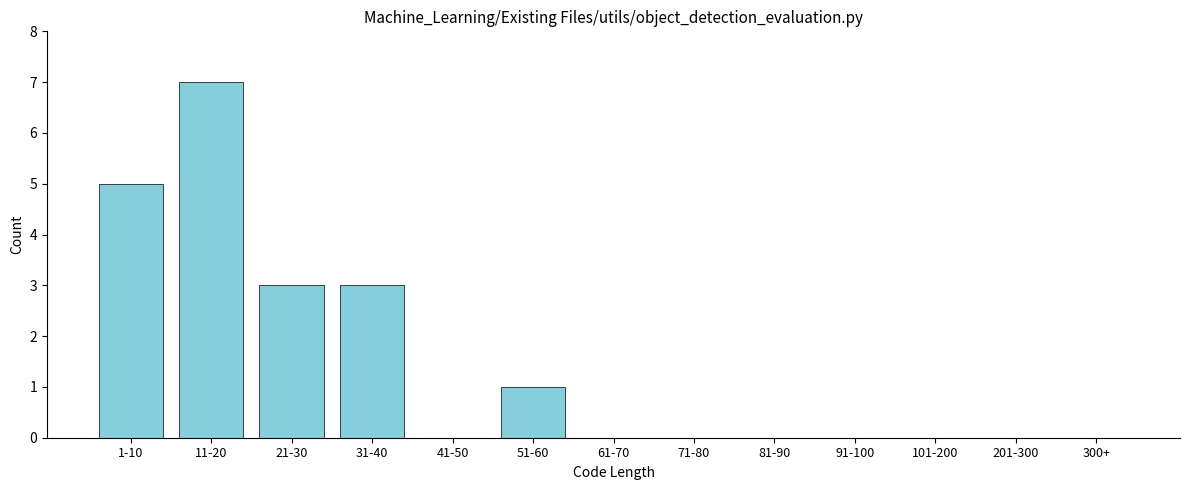

Reading right to left, list all the values displayed in this chart.

300+=0	201-300=0	101-200=0	91-100=0	81-90=0	71-80=0	61-70=0	51-60=1	41-50=0	31-40=3	21-30=3	11-20=7	1-10=5